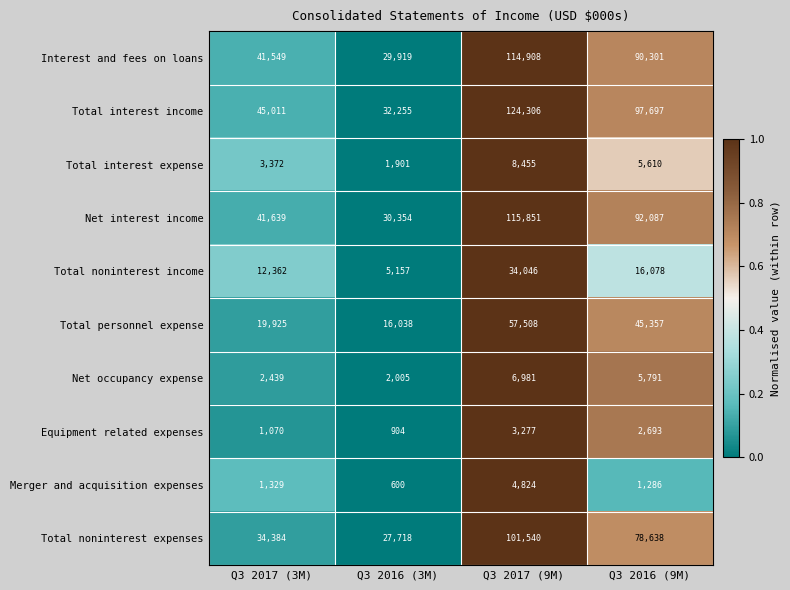

What is the sum of all Interest and fees on loans values?

276677